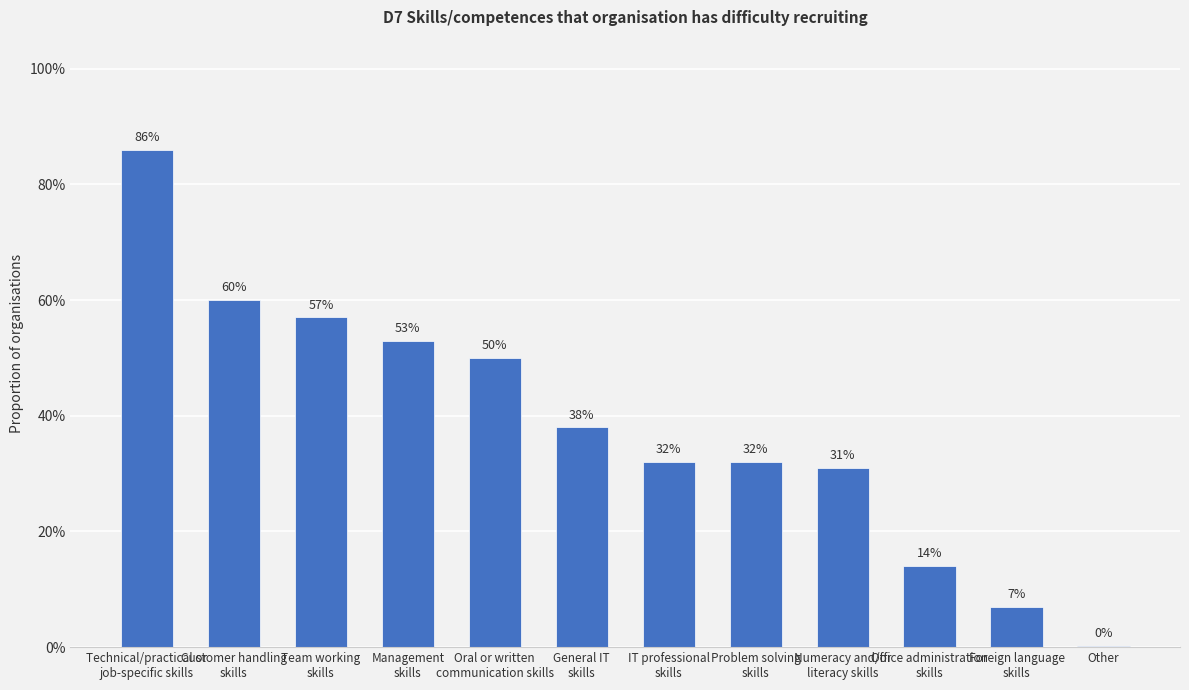

What is the value of the 5th bar from the left?

0.5